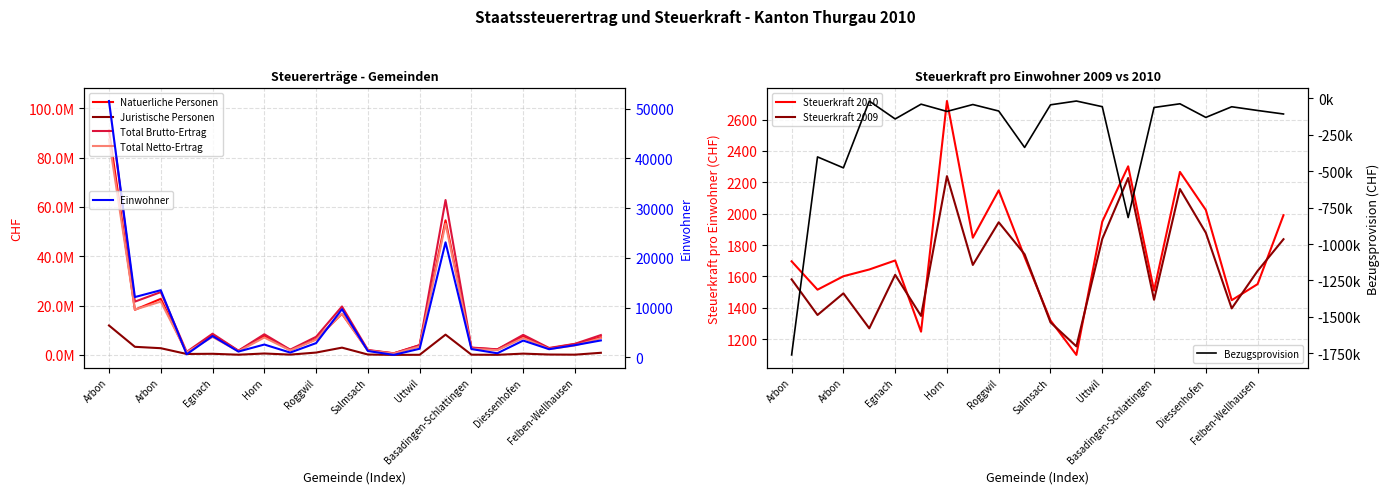

How many categories are shown in the chart?

20